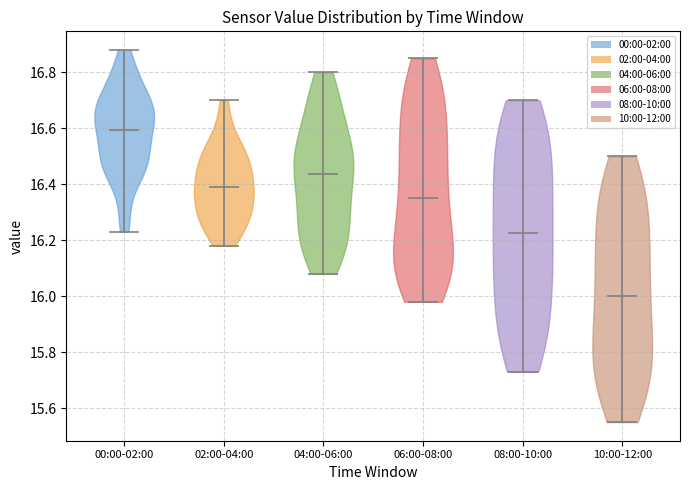

Reading left to right, read every violin against the y-axis: where its median line is, and the lowest and highest points it reaches. The values are not printed on the chart, so give them approximately, as read against the axis.

00:00-02:00: median line 16.60, lowest point 16.24, highest point 16.88
02:00-04:00: median line 16.40, lowest point 16.18, highest point 16.70
04:00-06:00: median line 16.44, lowest point 16.08, highest point 16.80
06:00-08:00: median line 16.36, lowest point 15.98, highest point 16.86
08:00-10:00: median line 16.22, lowest point 15.74, highest point 16.70
10:00-12:00: median line 16.00, lowest point 15.56, highest point 16.50